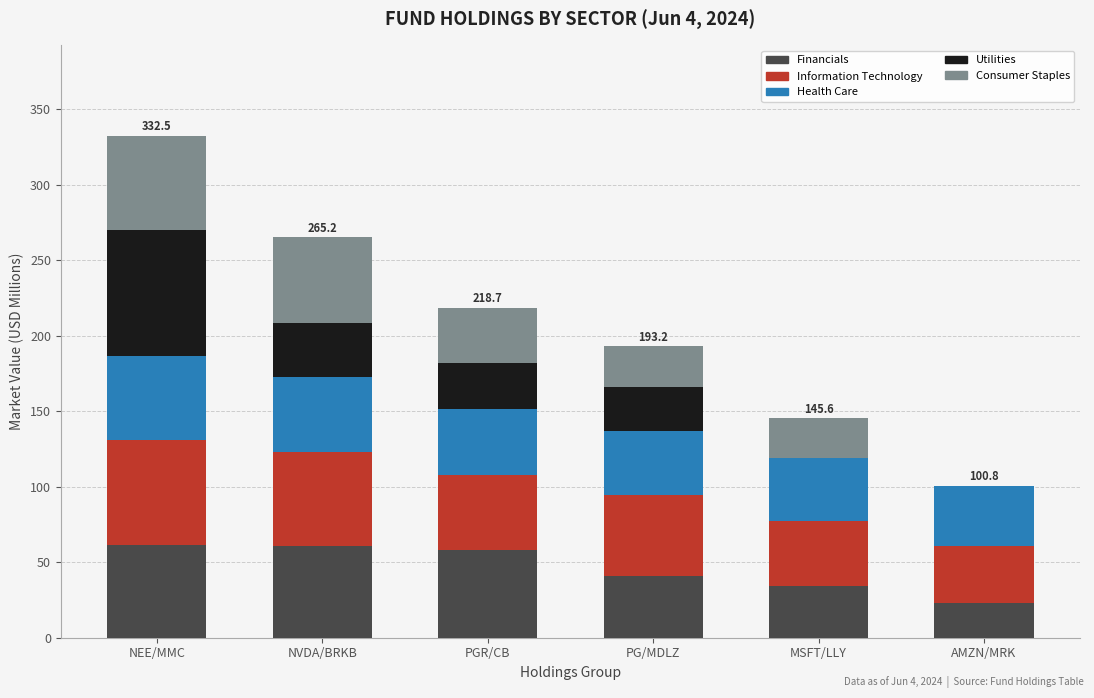

What is the highest value of the Financials series?

61.3